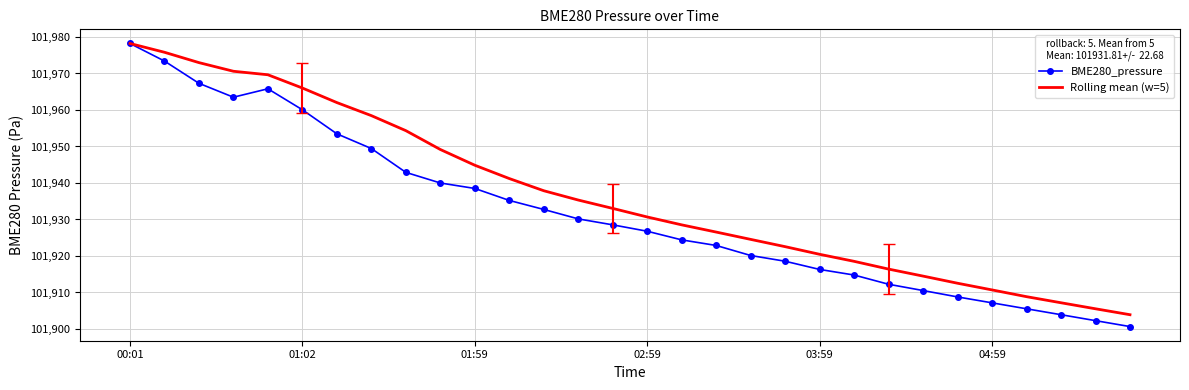

Which series has the largest total across all categories?

Rolling mean (w=5)